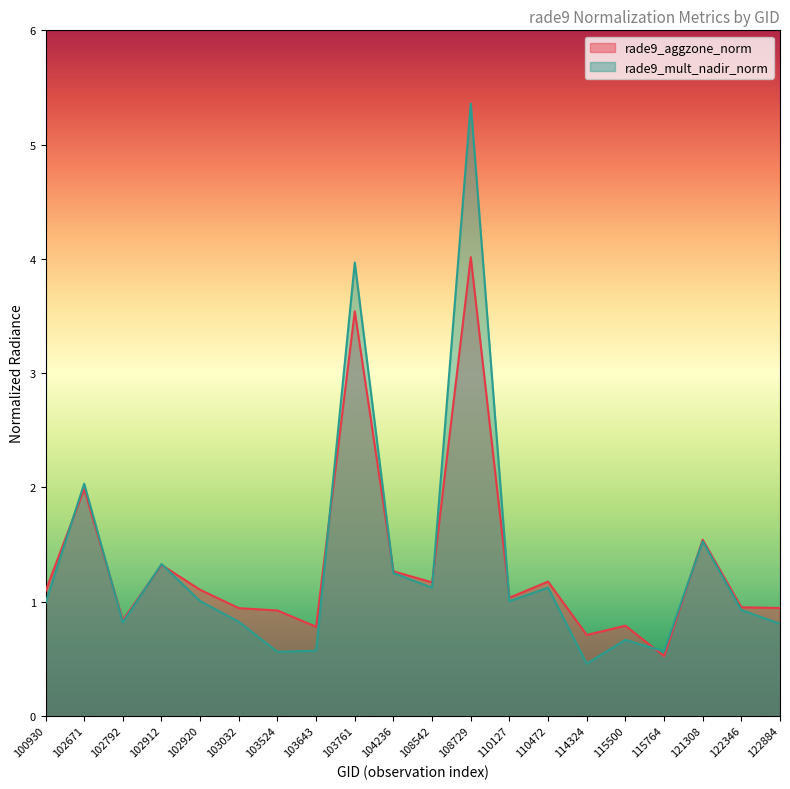

What is the difference between the highest and lowest values at 103524?

0.4